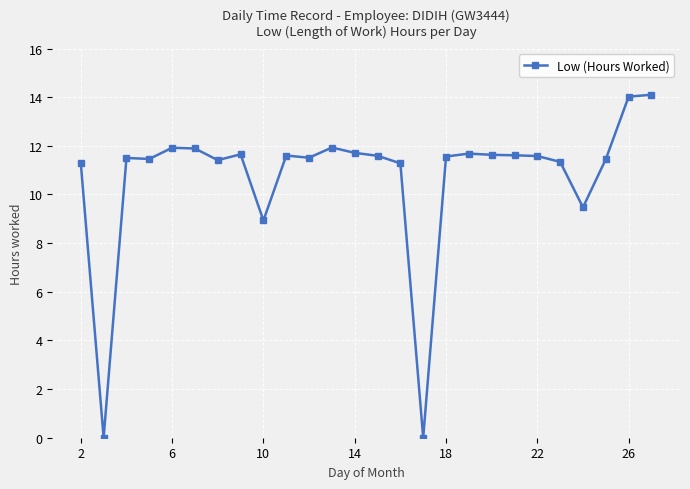

True or false: there are more than 0 points higher than both neighbors.

True